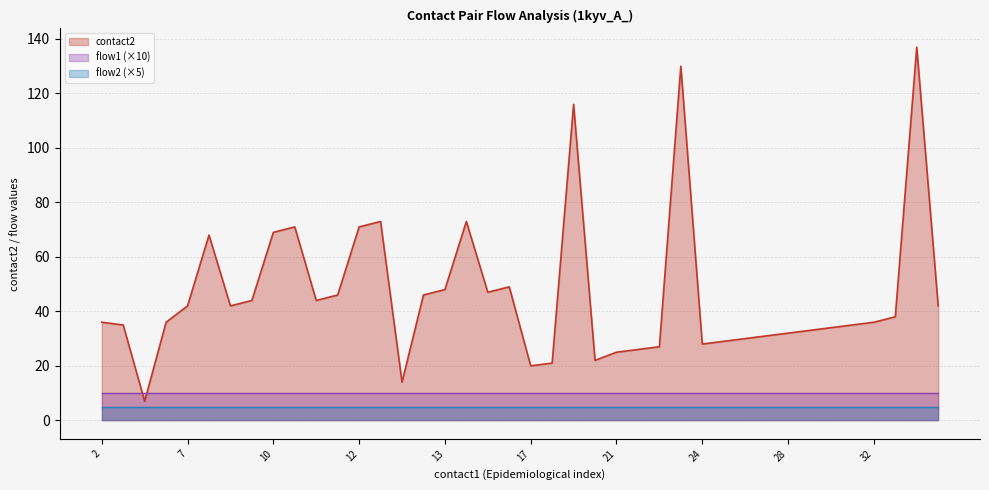

True or false: flow2 has a value of 1 at 24.

True